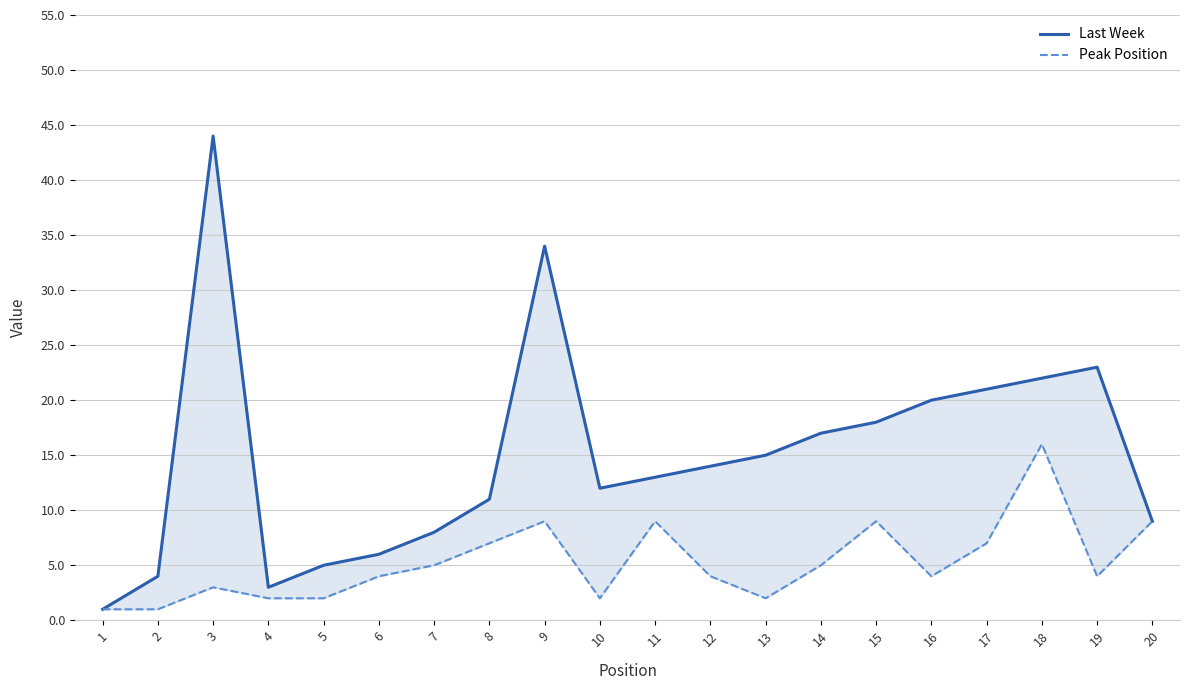

What are all the series names shown in the legend?

Last Week, Peak Position